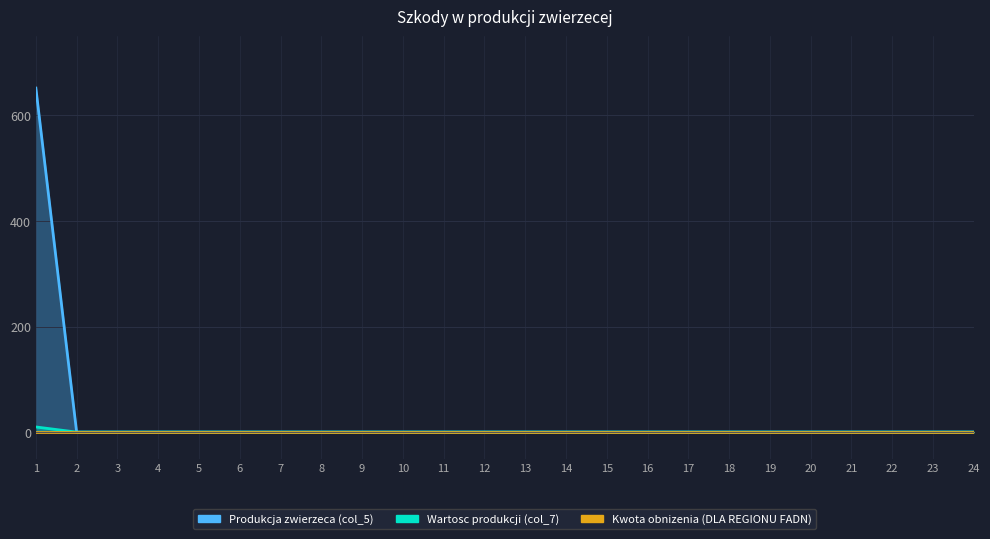

Is the value of Produkcja zwierzeca (col_5) at 16 greater than the value of Wartosc produkcji (col_7) at 14?

No